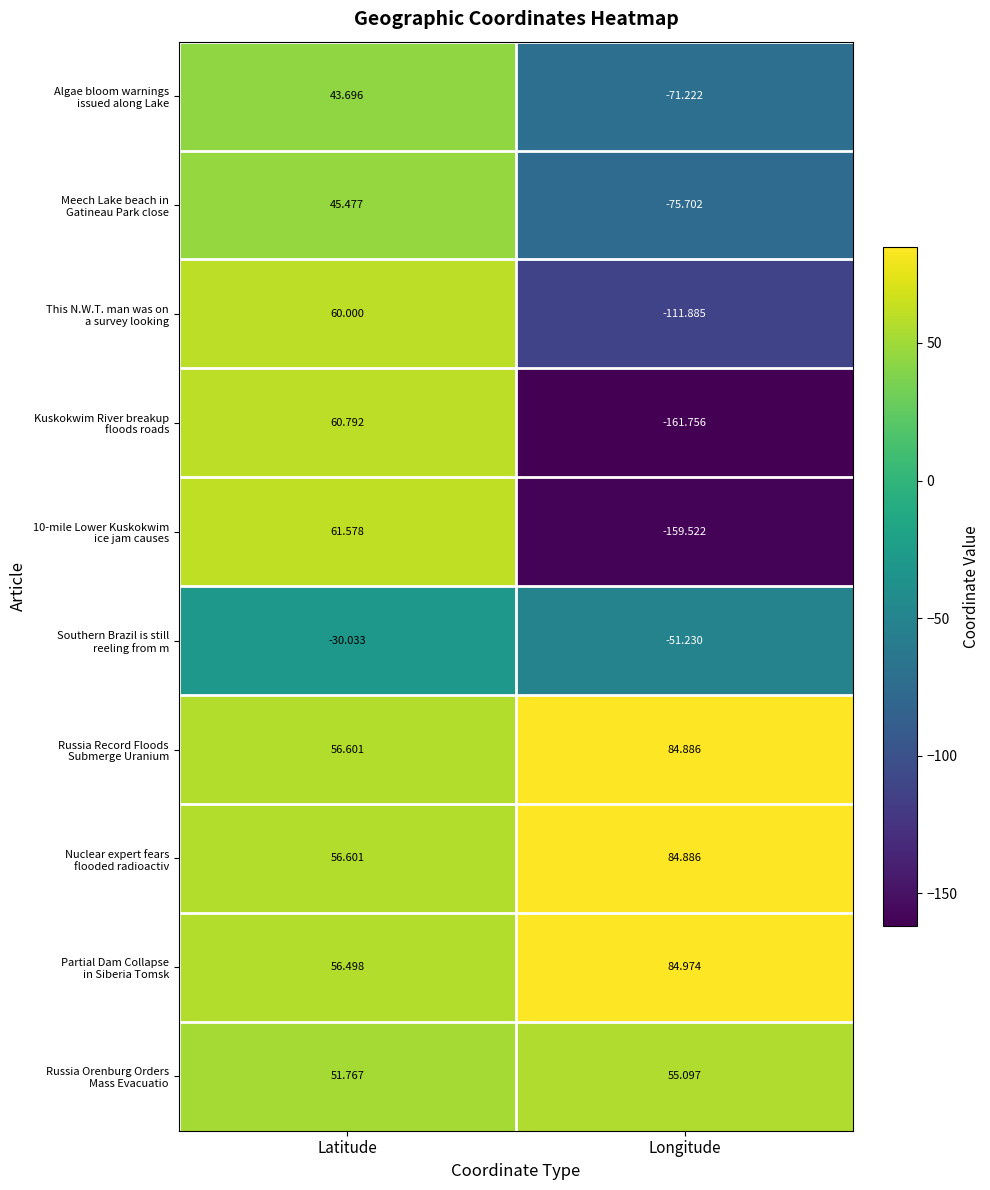

At which category is the sum across all series the highest?

Latitude